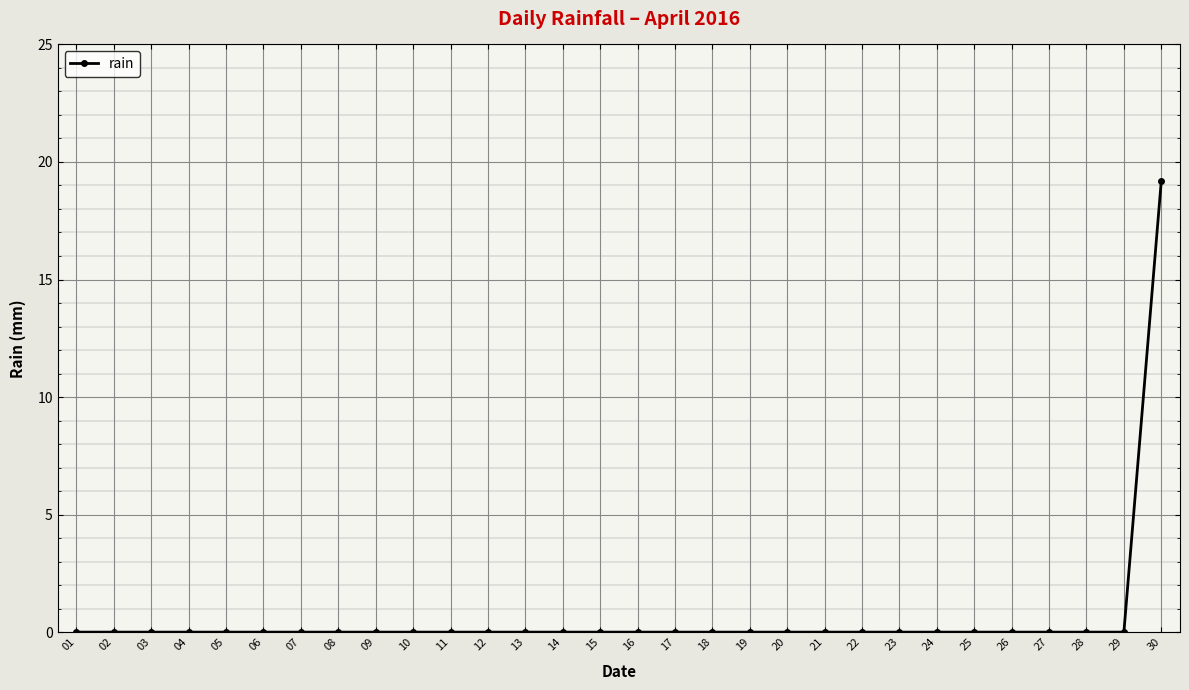

What is the maximum value shown in the chart?

19.2